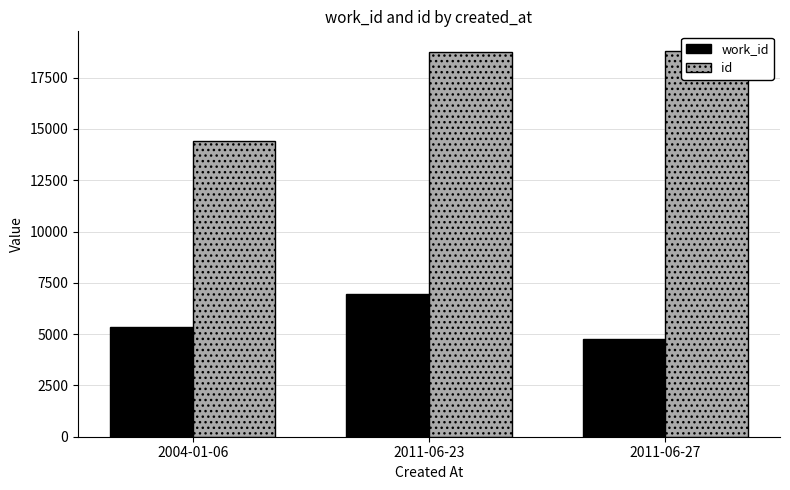

What is the average value of the id series?

17333